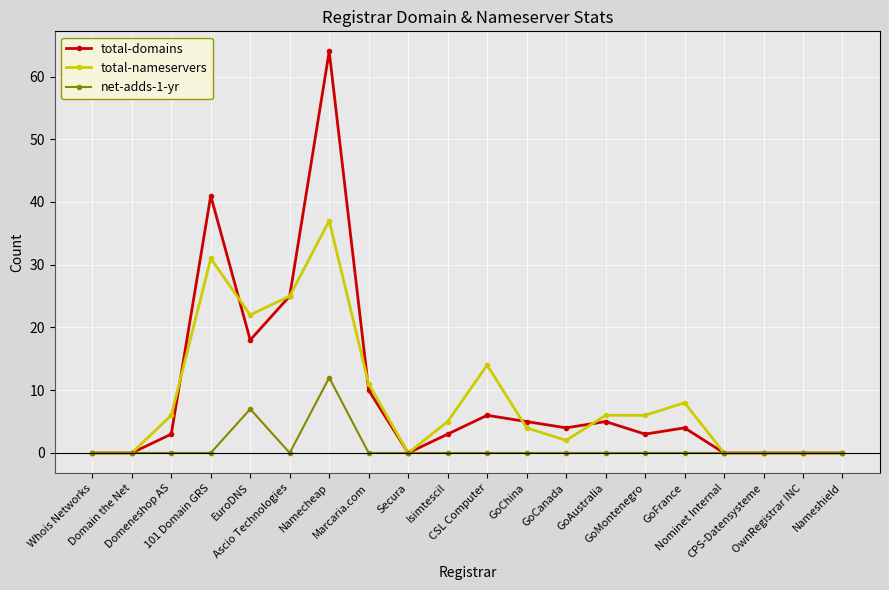

List the series in order of their peak value, highest first.

total-domains, total-nameservers, net-adds-1-yr